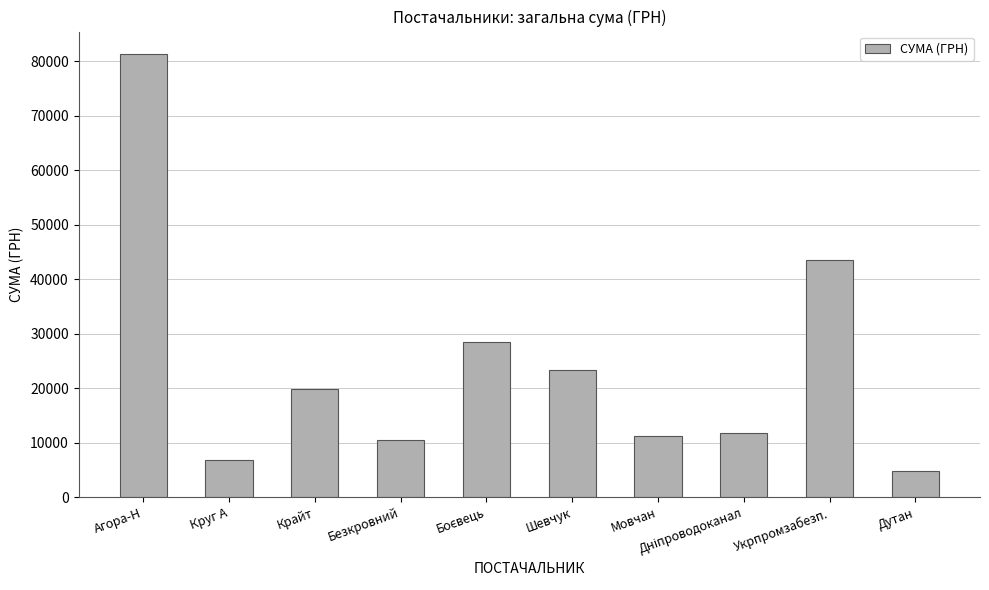

What is the sum of all values?

241839.3